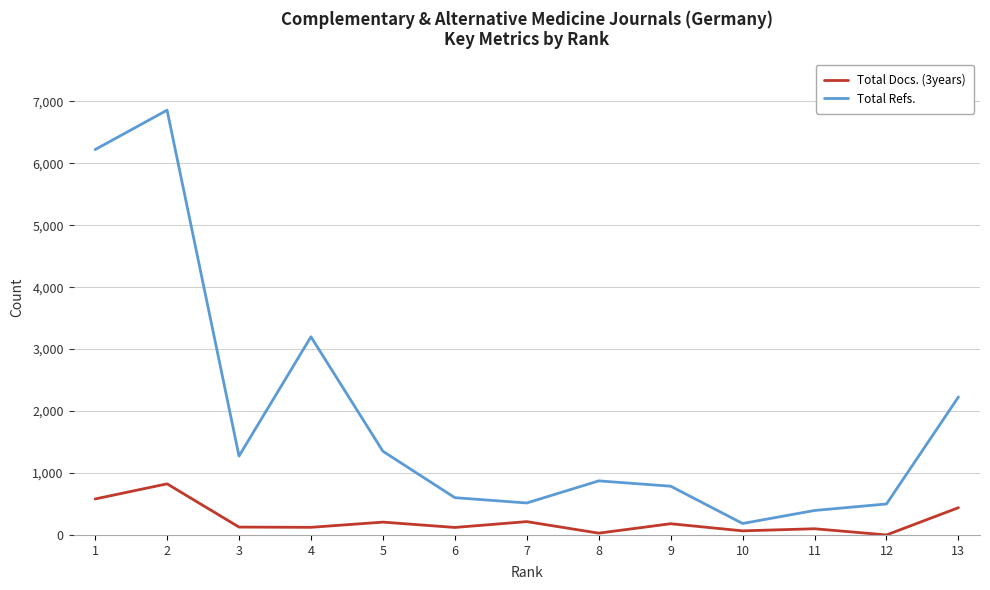

At which category does Total Refs. reach its first local valley?

3